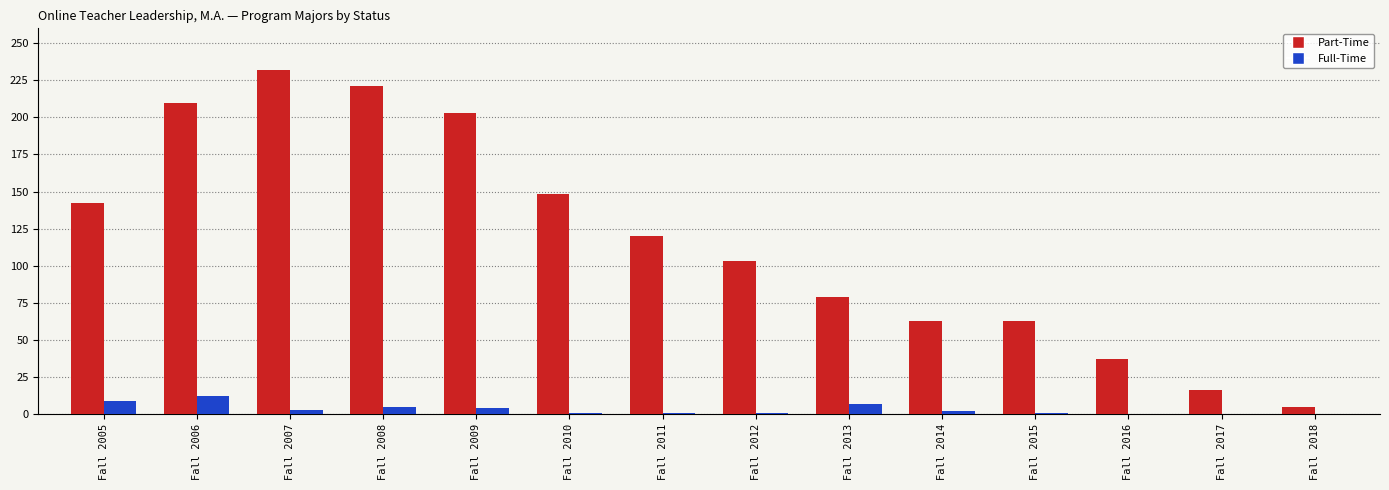

Is the value of Part-Time at Fall 2005 greater than the value of Full-Time at Fall 2016?

Yes